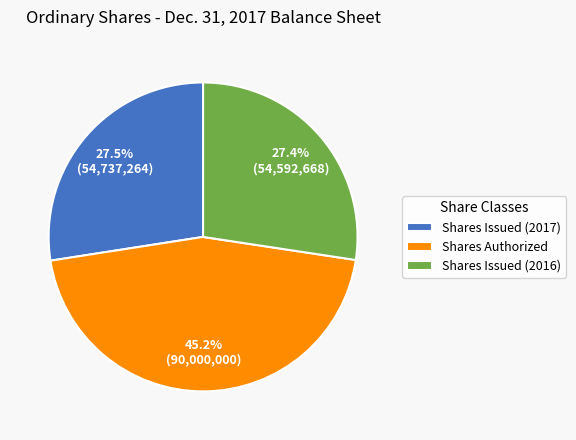

Approximately how many times larger is the value at Shares Issued (2016) compared to Shares Authorized?

0.6